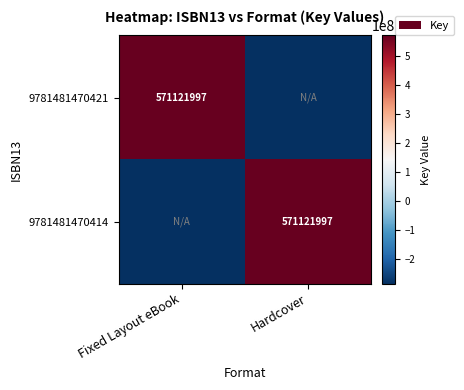

The 9781481470414 series shows 571121997.0 at Hardcover. True or false?

True